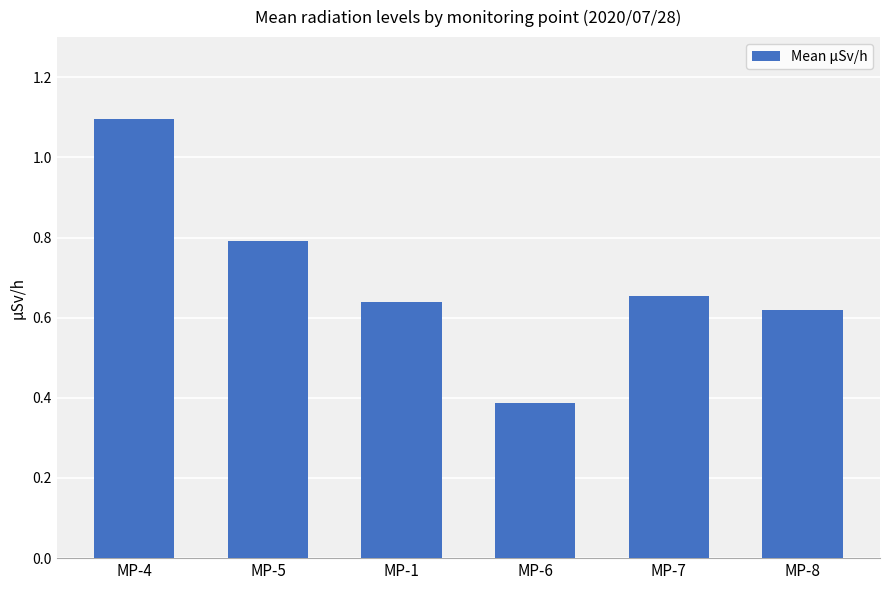

What is the value of the 1st bar from the left?

1.1